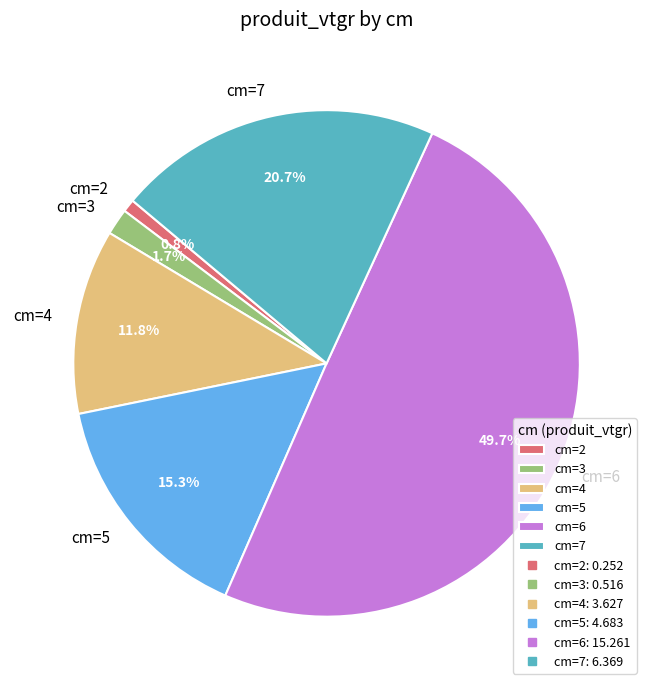

Does cm=7 account for over 50% of the chart?

No